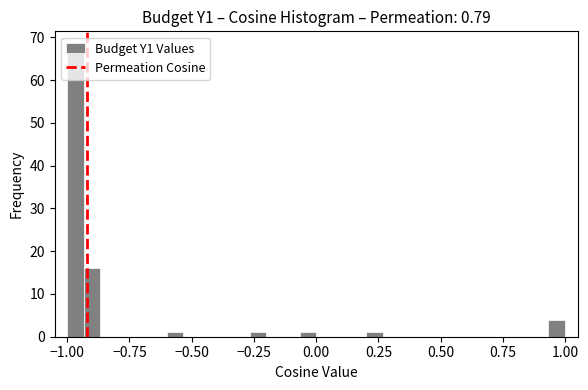

Read against the x-axis, roughly where is the centre of the tallest bar?

-0.95